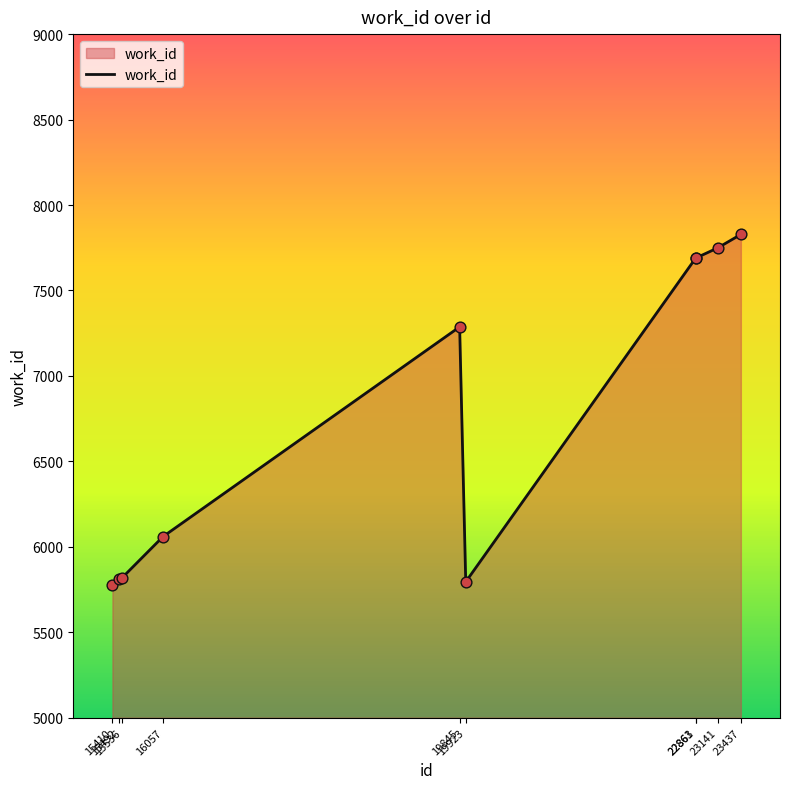

Approximately how many times larger is the value at 22861 compared to 22863?

1.0